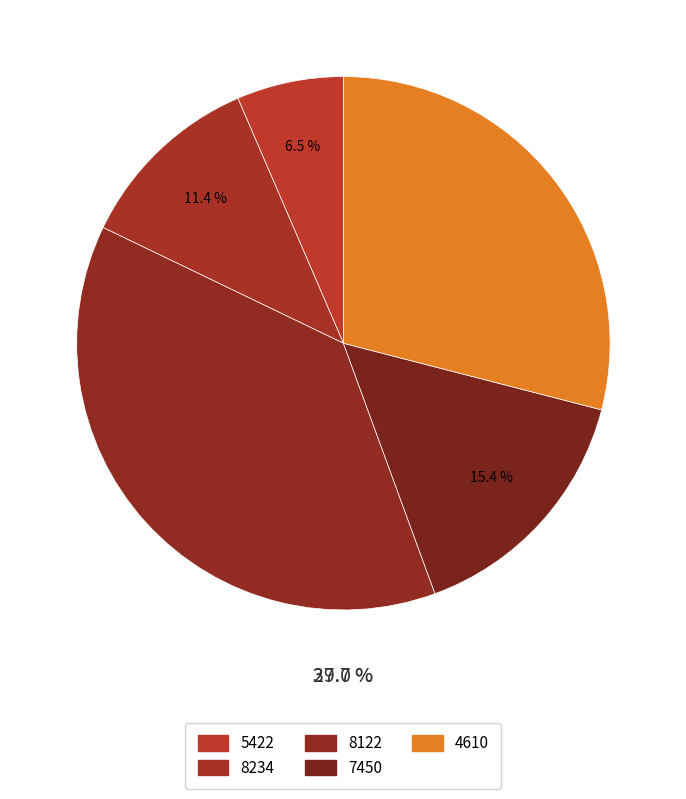

Is there a majority slice in this chart?

No